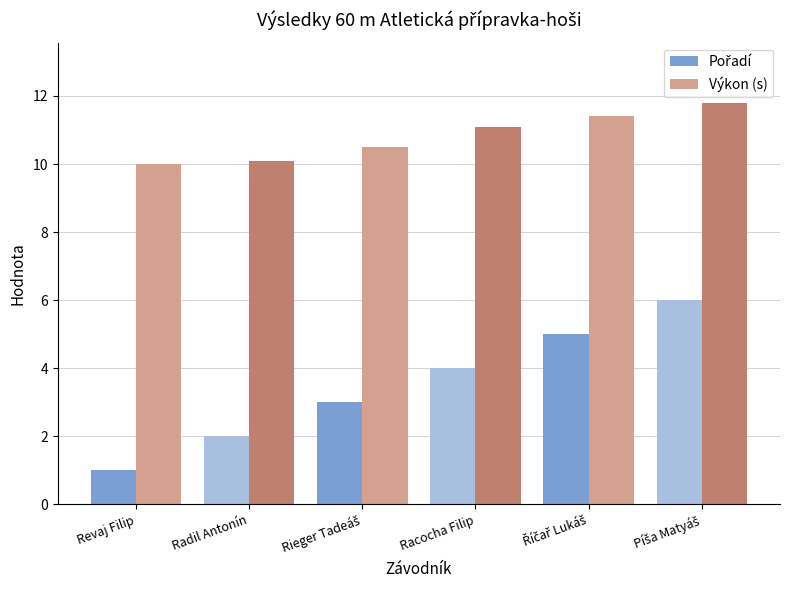

What is the label of the 2nd bar from the left?

Radil Antonín